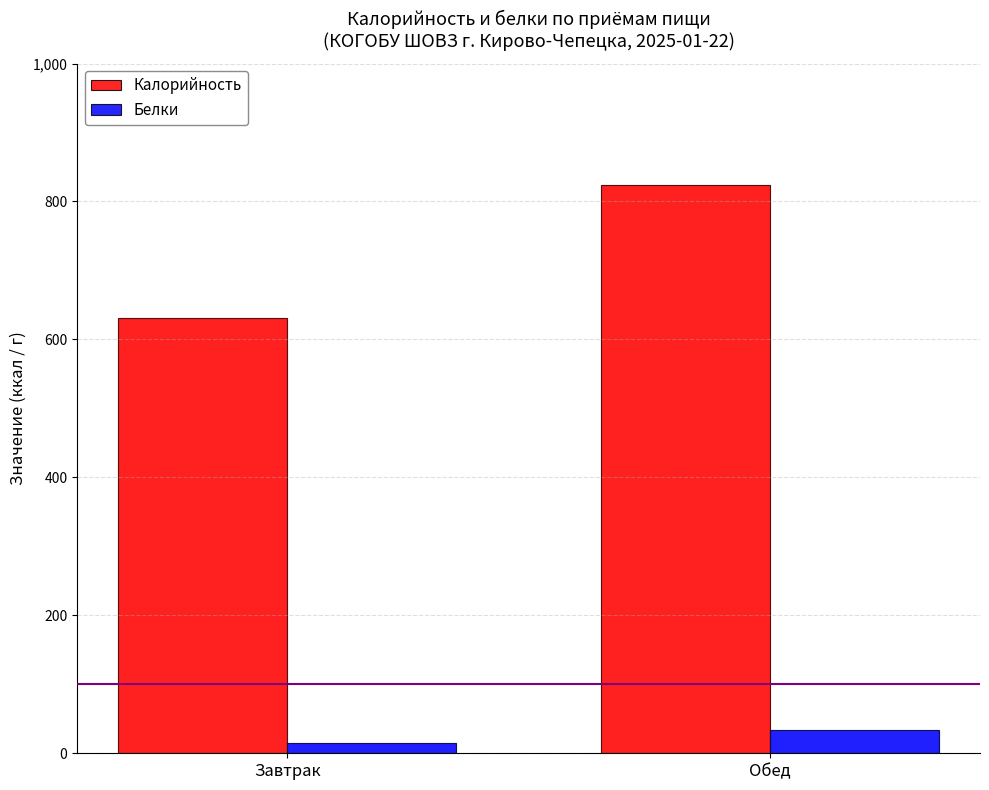

What is the greatest value displayed?

824.0